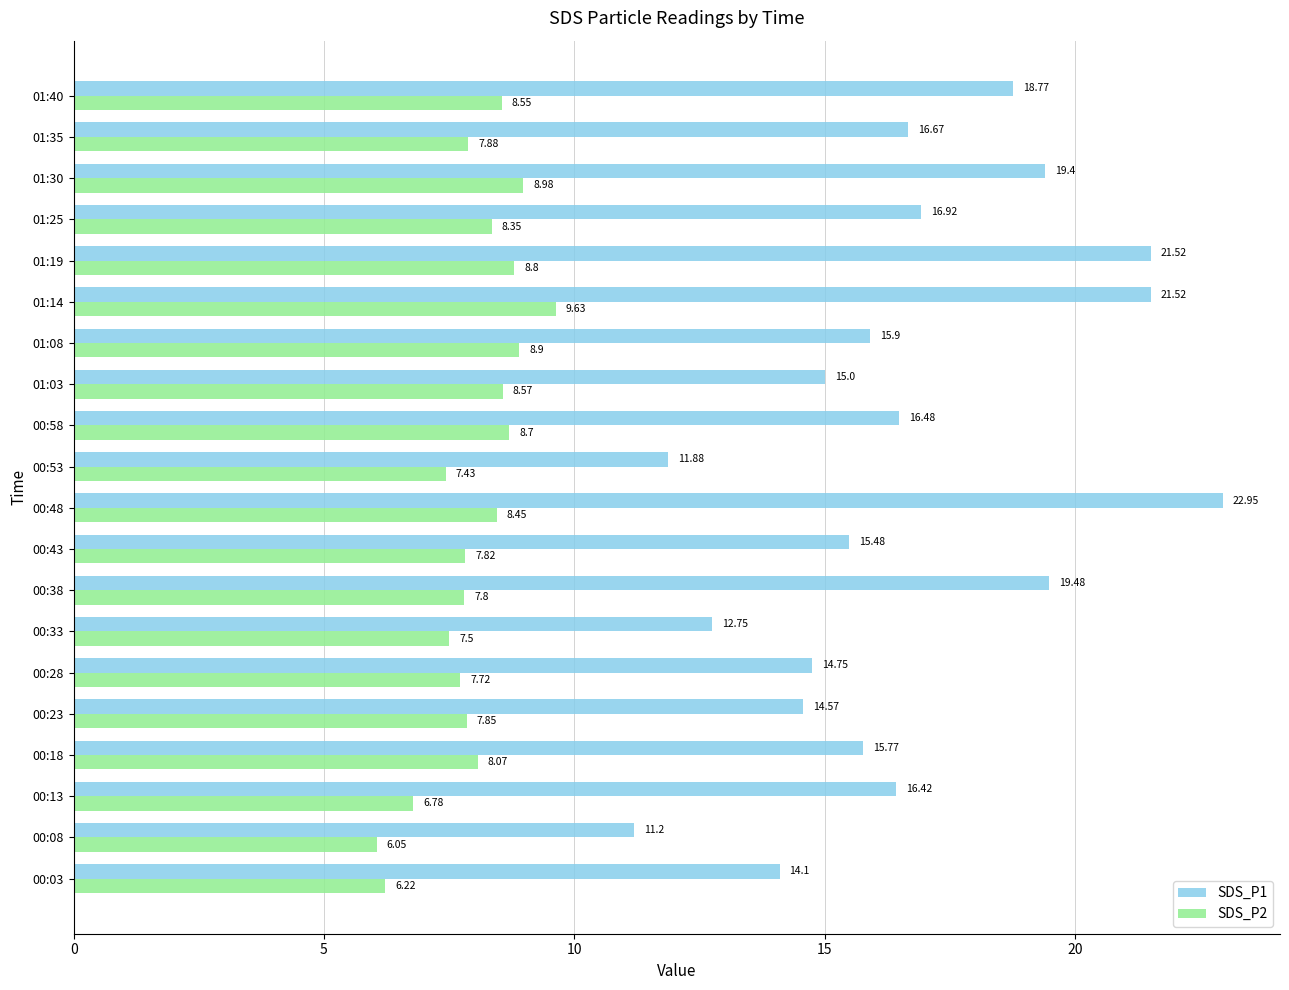

What is the total value across all series at 00:13?

23.2